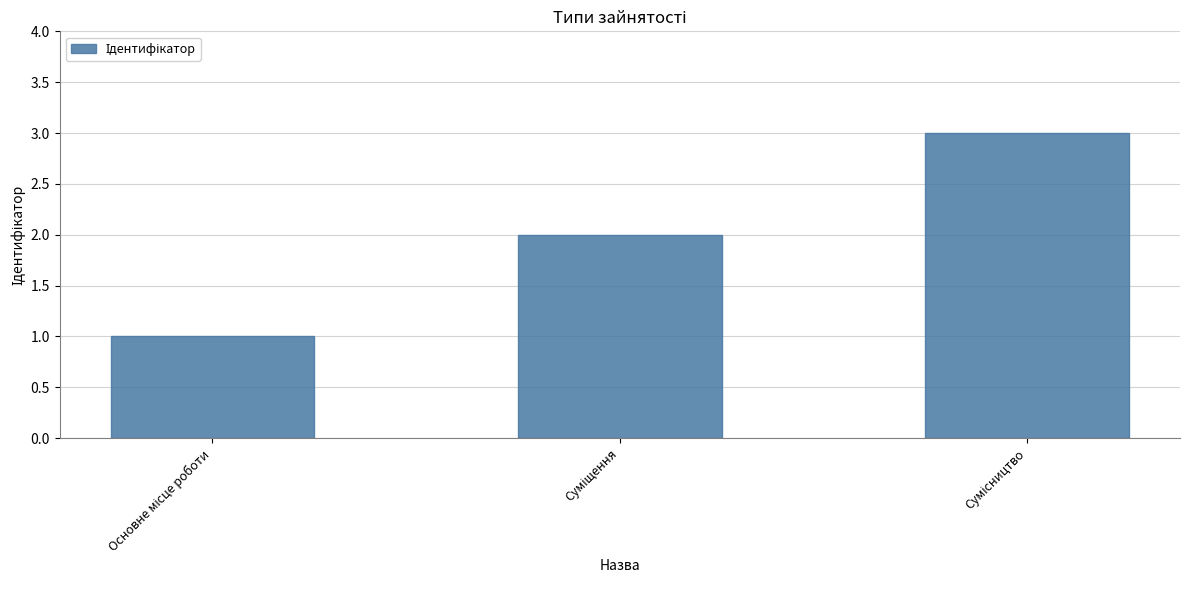

What is the maximum value shown in the chart?

3